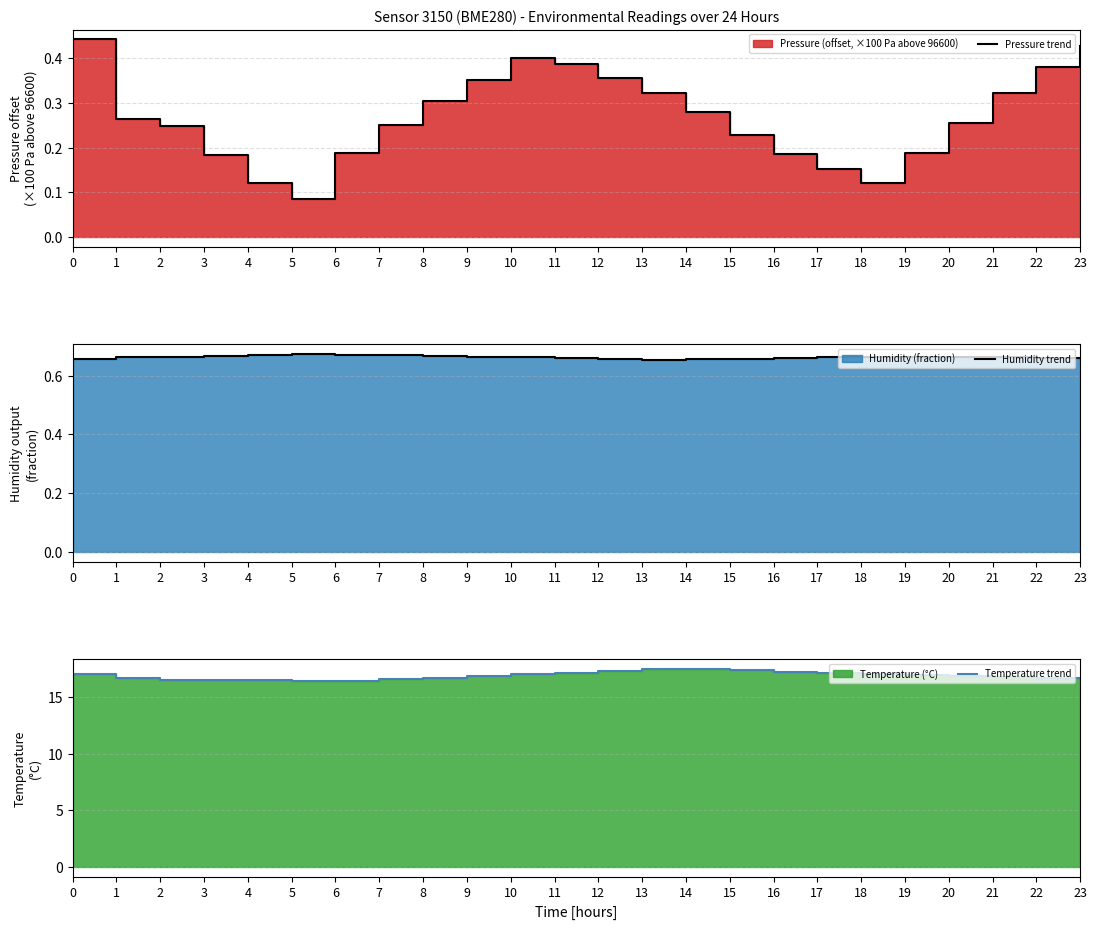

Which label corresponds to the largest value in the chart?

13